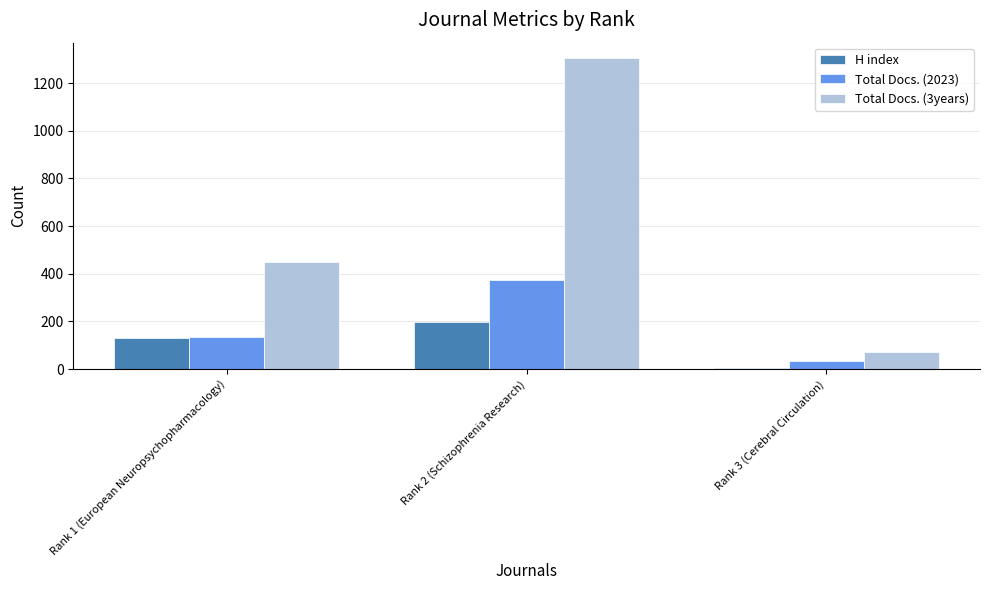

Is the value of H index at Rank 1 (European Neuropsychopharmacology) greater than the value of Total Docs. (3years) at Rank 3 (Cerebral Circulation)?

Yes